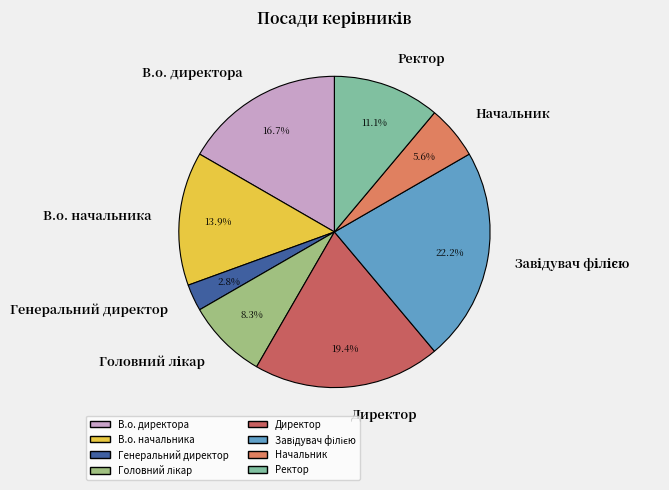

The В.о. начальника slice represents 4% of the pie. True or false?

False